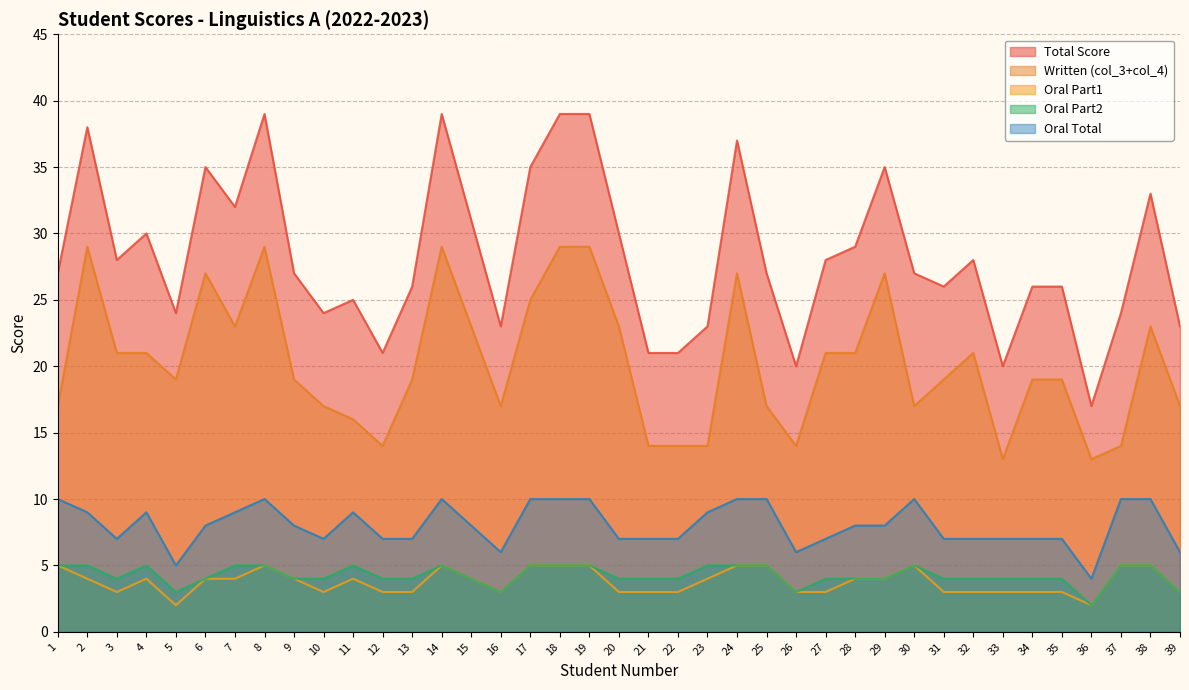

What is the greatest value displayed?

39